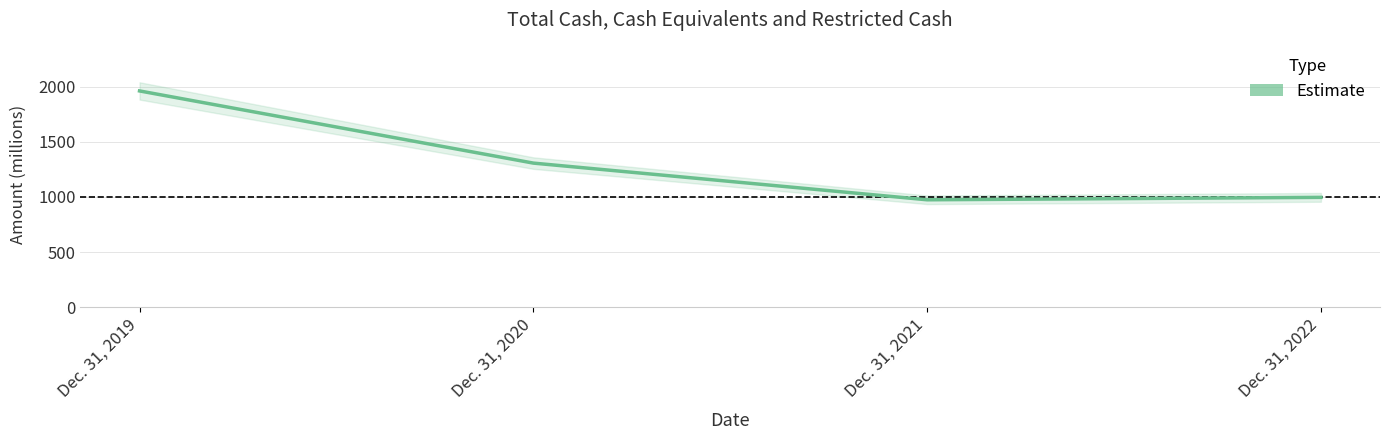

Which category has the highest value across all series?

Dec. 31, 2019